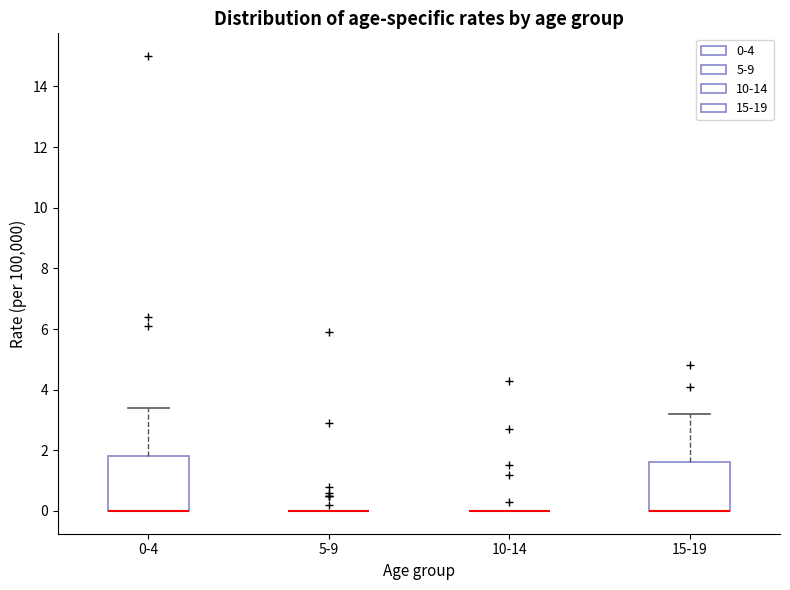

Reading left to right, transcribe this box plot: for each box, give where its median line is, the range the box spans, and where its two whiskers end, as read against the y-axis. The values are not printed on the chart, so give them approximately, as read against the axis.

0-4: median 0.0 (drawn on the box's lower edge), box 0.0 to 1.8, whiskers 0.0 to 3.4
5-9: box collapsed to a line at 0.0, whiskers 0.0 to 0.0
10-14: box collapsed to a line at 0.0, whiskers 0.0 to 0.0
15-19: median 0.0 (drawn on the box's lower edge), box 0.0 to 1.6, whiskers 0.0 to 3.2